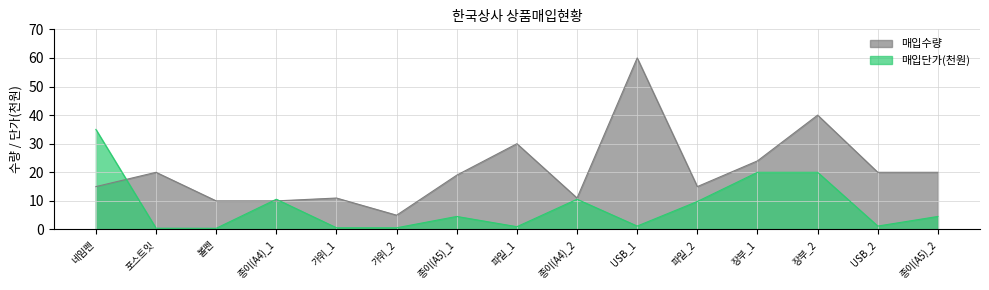

At 볼펜, list the series in order from largest to smallest.

매입수량, 매입단가(천원)